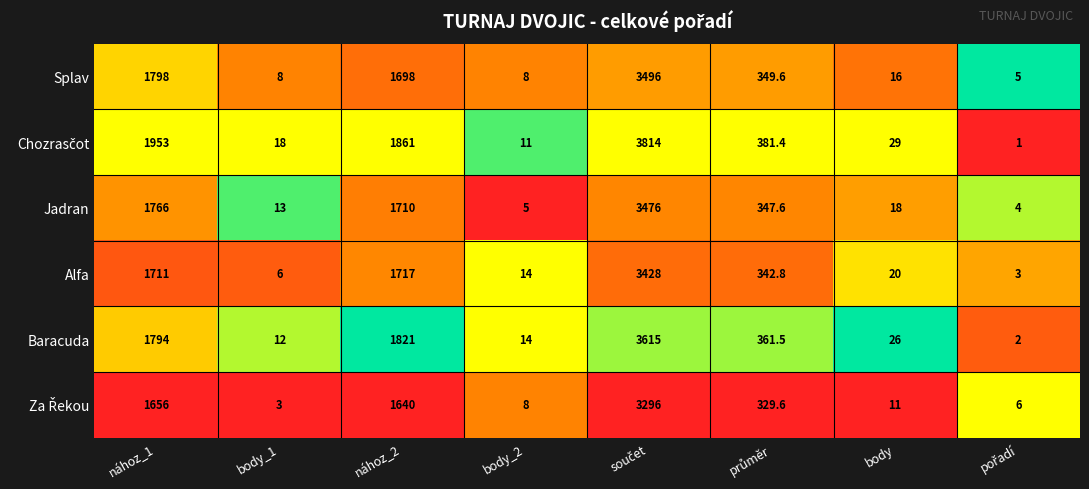

The value of Baracuda at nához_1 is 3181.4. True or false?

False